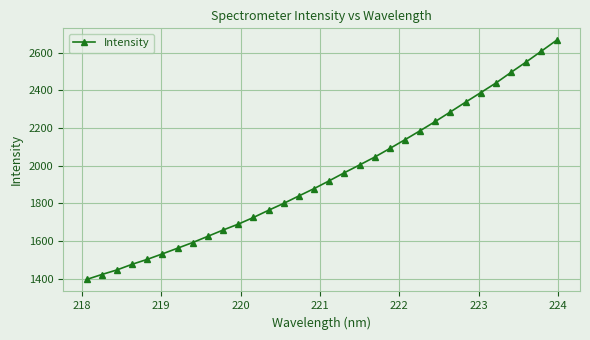

Does the chart display data point markers on the line(s)?

Yes